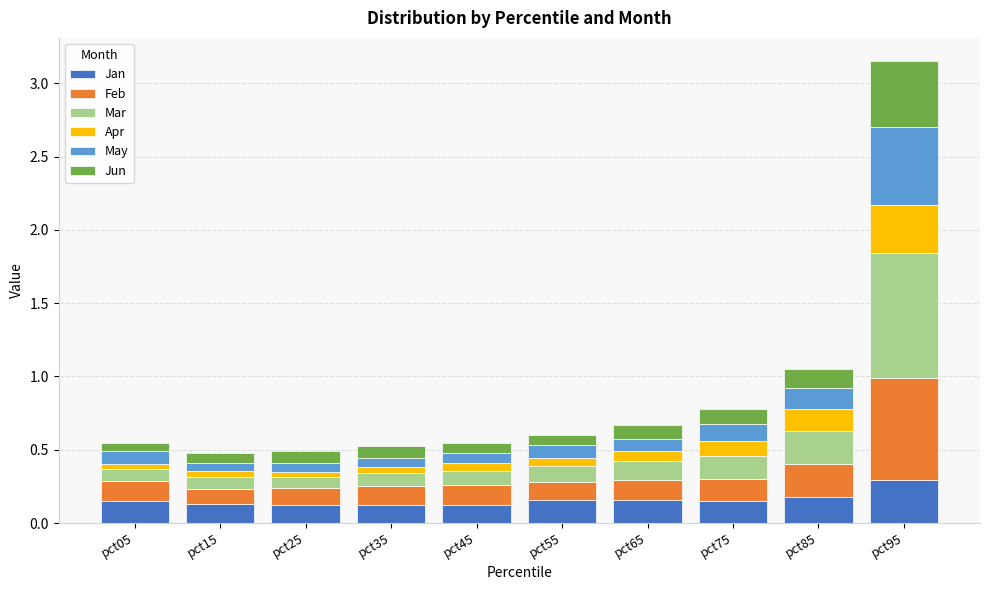

How many data points does each series have?

10